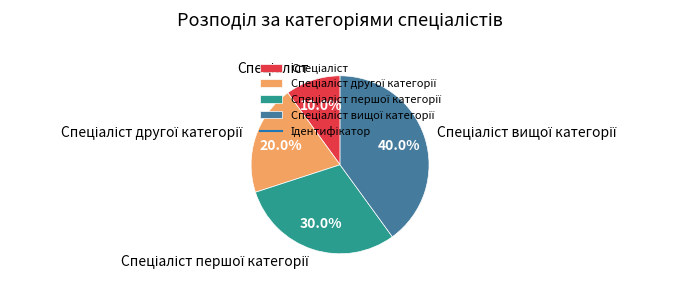

How many slices are in this pie chart?

4